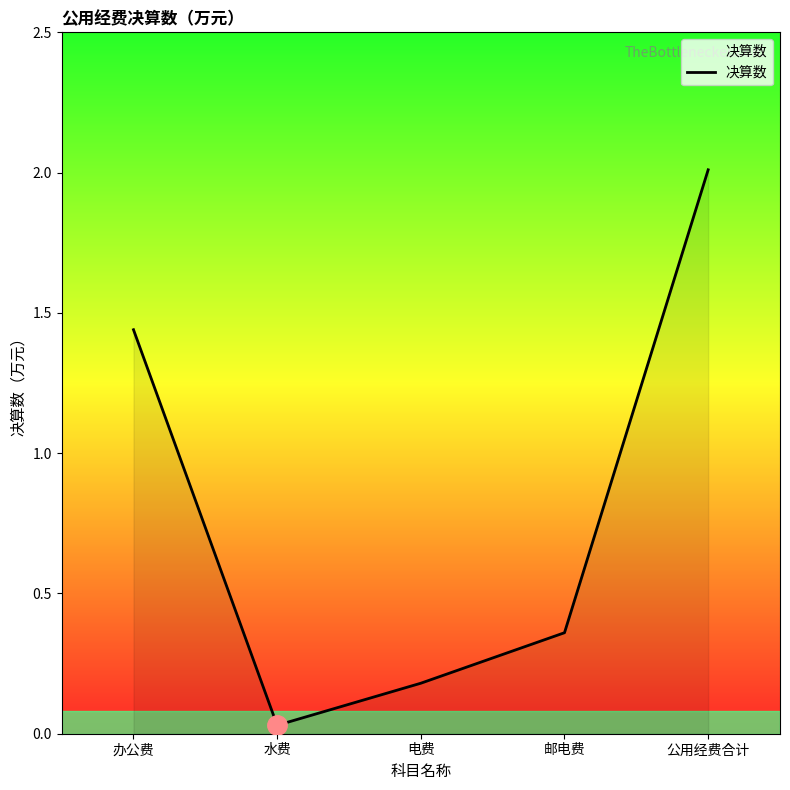

The chart shows a value of 3.5 at 公用经费合计. True or false?

False